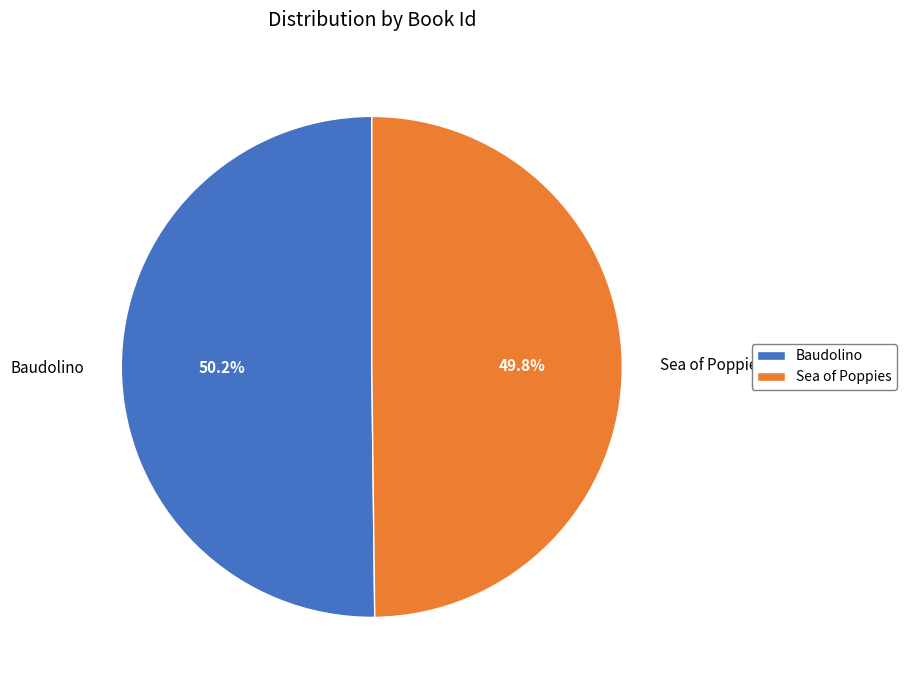

To the nearest percent, what percentage of the pie is Baudolino?

50%